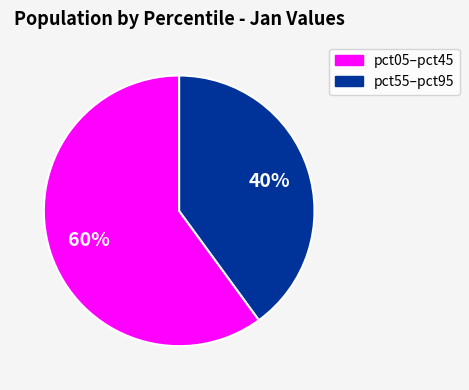

Is there a majority slice in this chart?

Yes